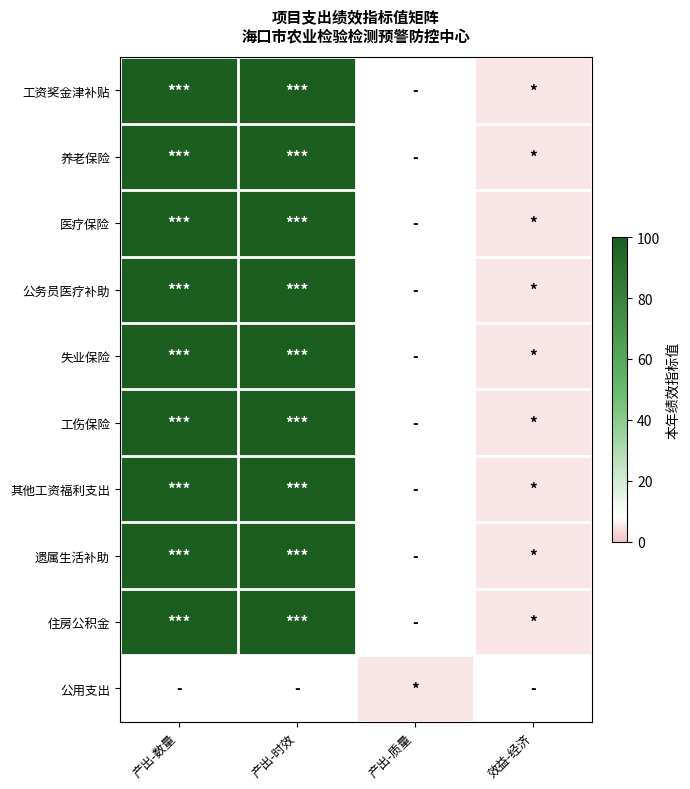

Is the value of 医疗保险 at 效益-经济 greater than the value of 遗属生活补助 at 产出-质量?

No